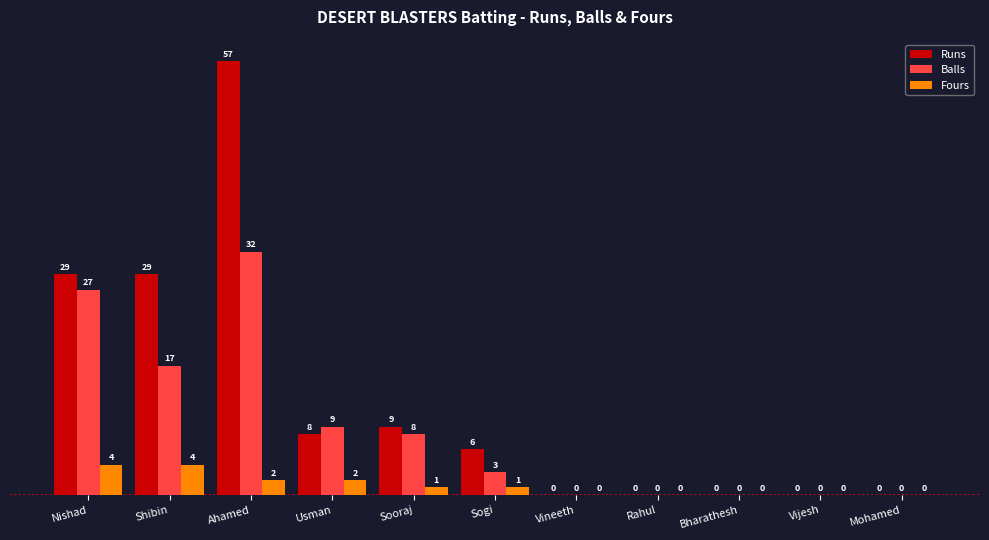

Is the value of Fours at Ahamed greater than the value of Balls at Sooraj?

No